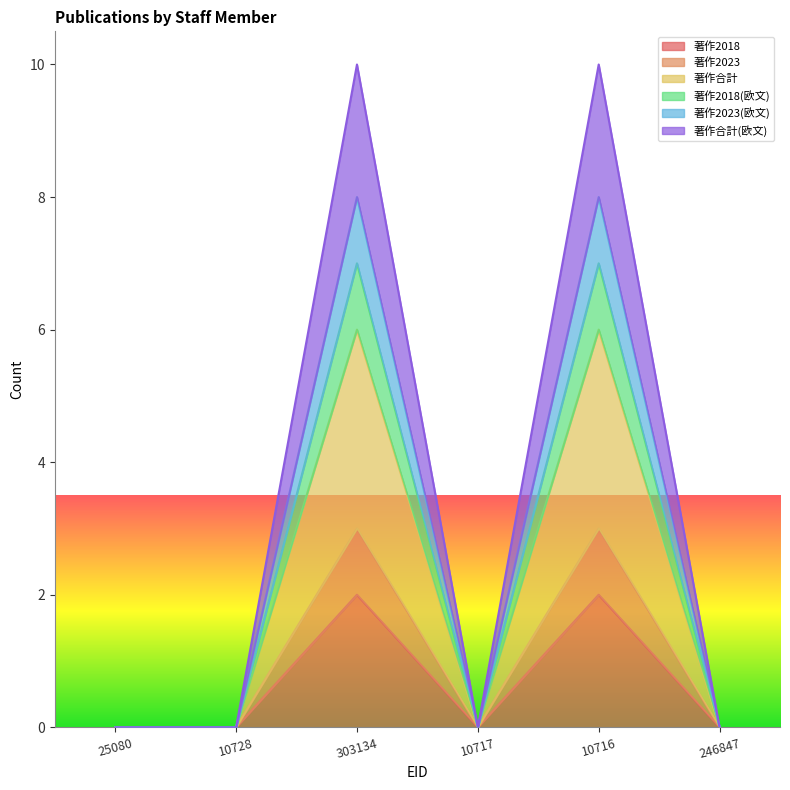

What is the label of the 4th point from the left?

10717